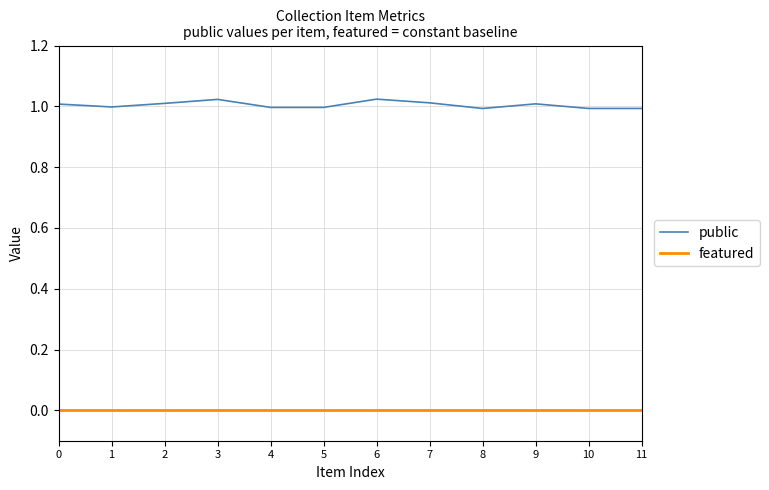

Is the value of featured at 5 greater than the value of public at 3?

No